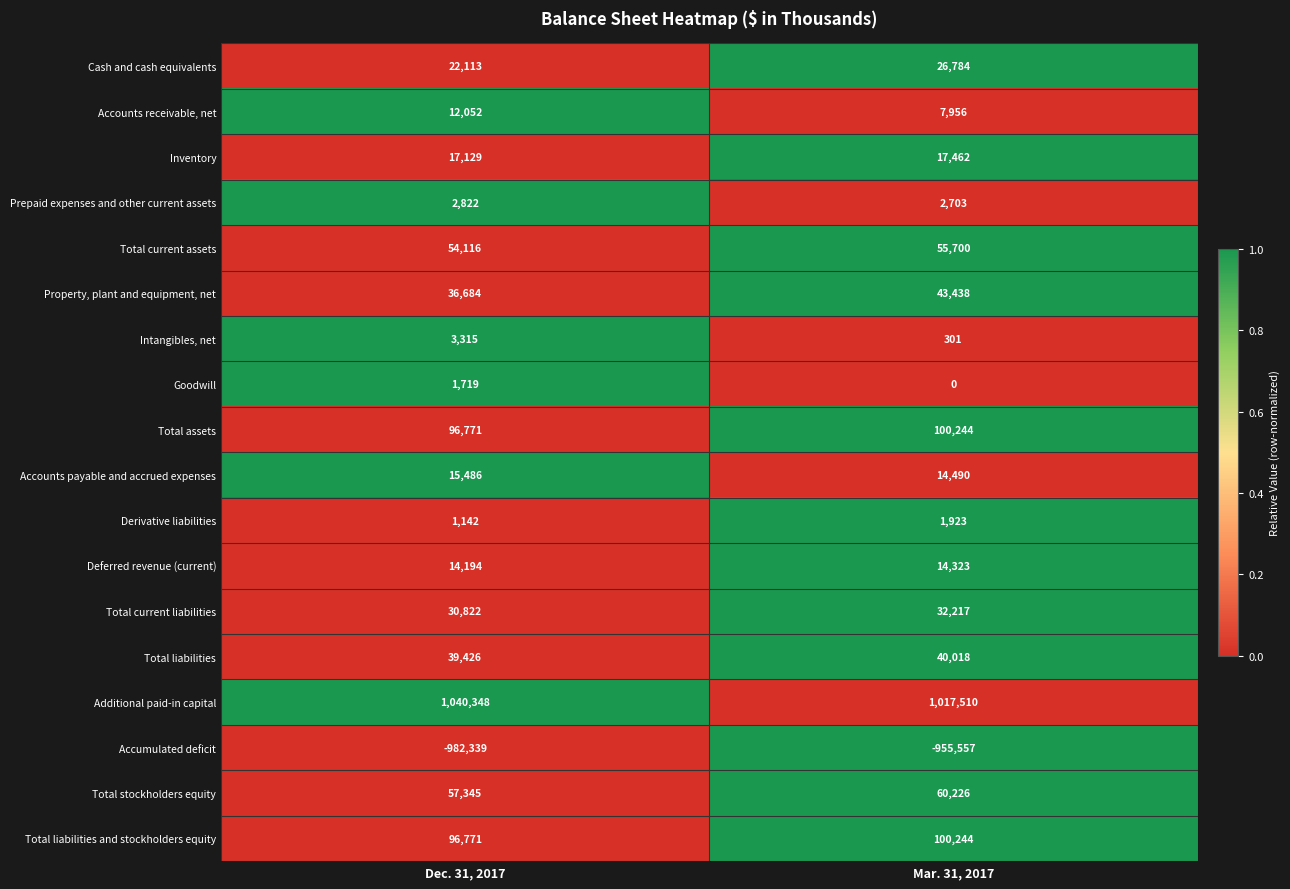

What is the difference between the maximum and minimum values in the Inventory series?

333